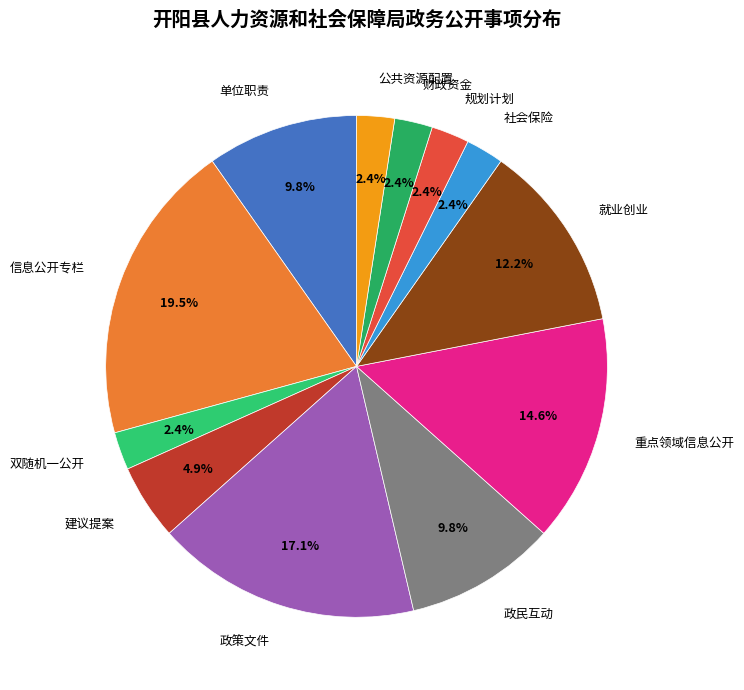

How many slices are in this pie chart?

12